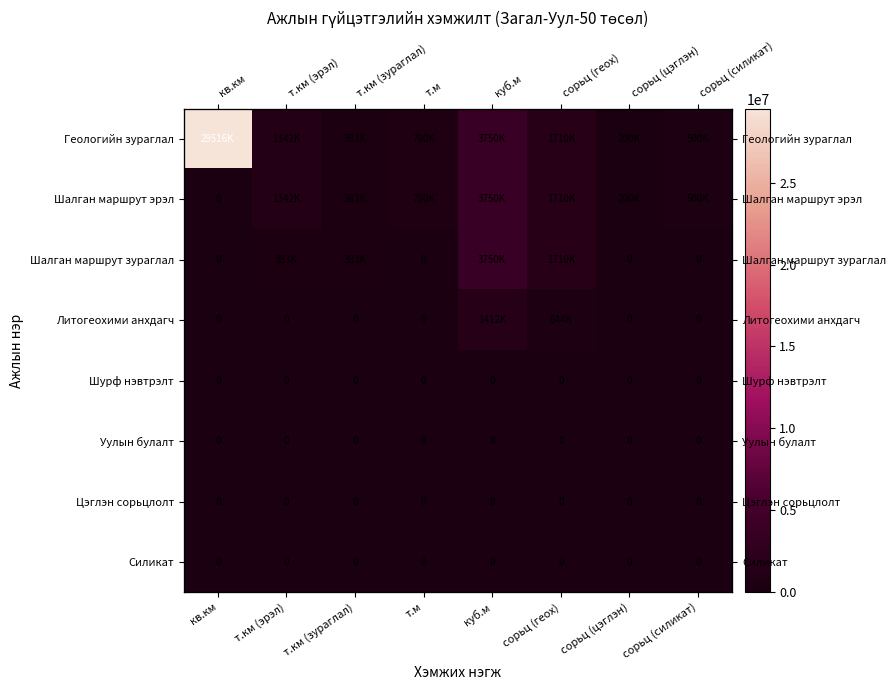

How many series are shown in this chart?

8